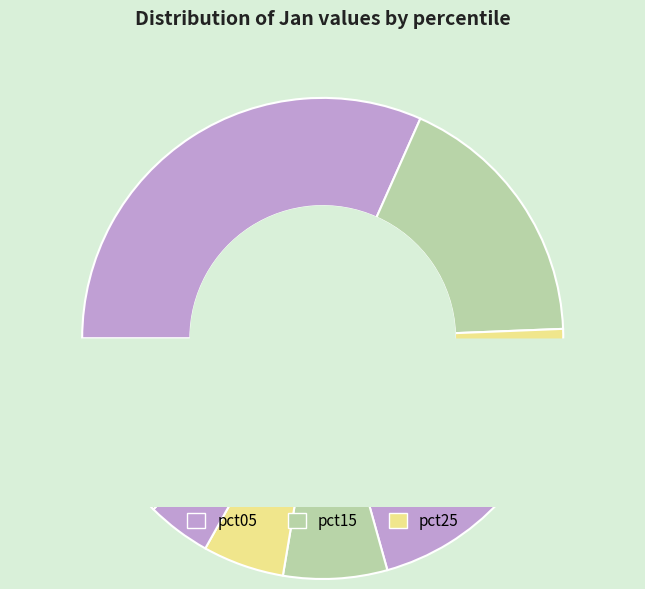

Count the number of slices in the pie.

10